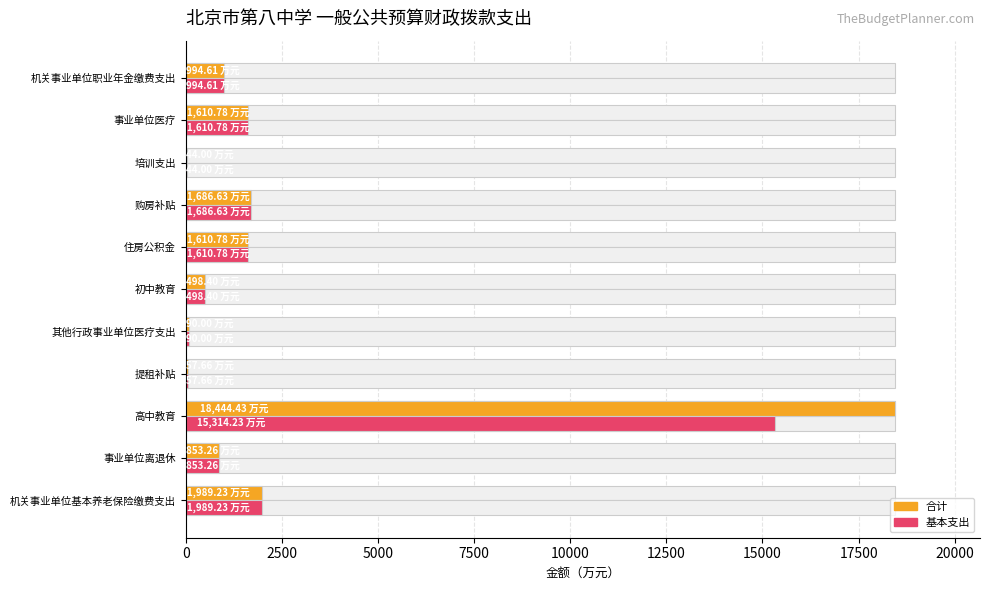

Count the number of data series in this chart.

2